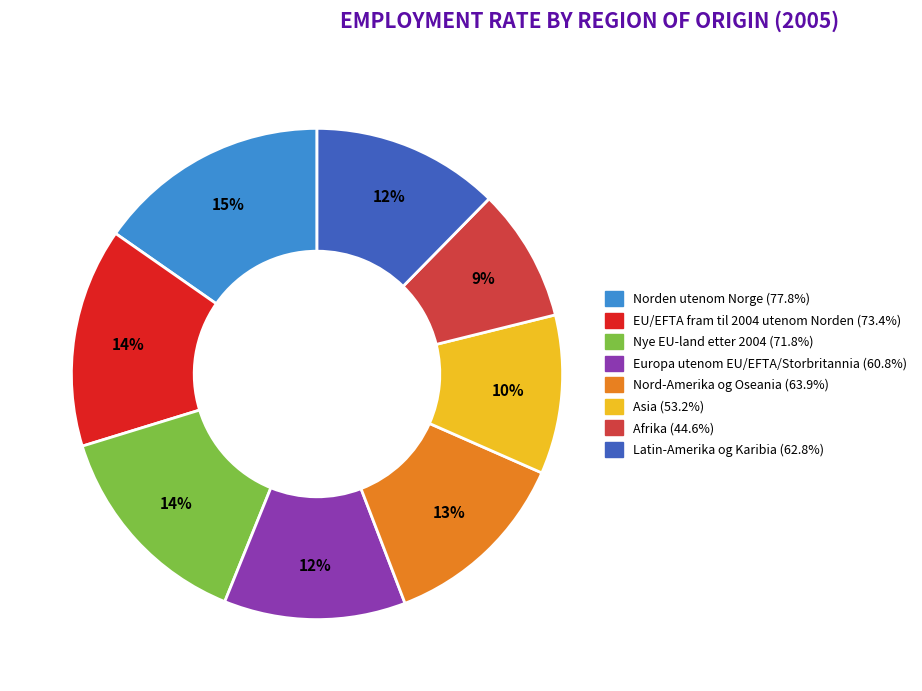

To the nearest percent, what is the combined percentage of Europa utenom EU/EFTA/Storbritannia and EU/EFTA fram til 2004 utenom Norden?

26%